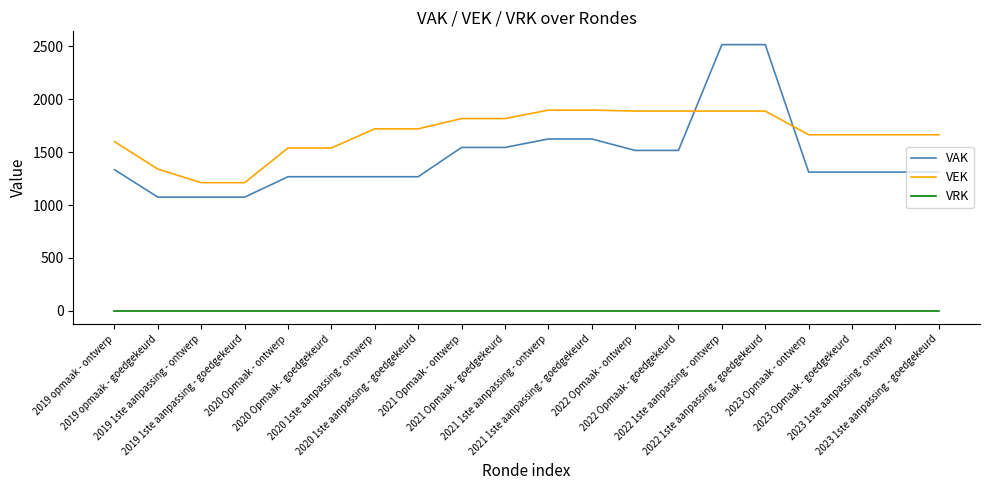

At 2019 1ste aanpassing - ontwerp, list the series in order from smallest to largest.

VRK, VAK, VEK